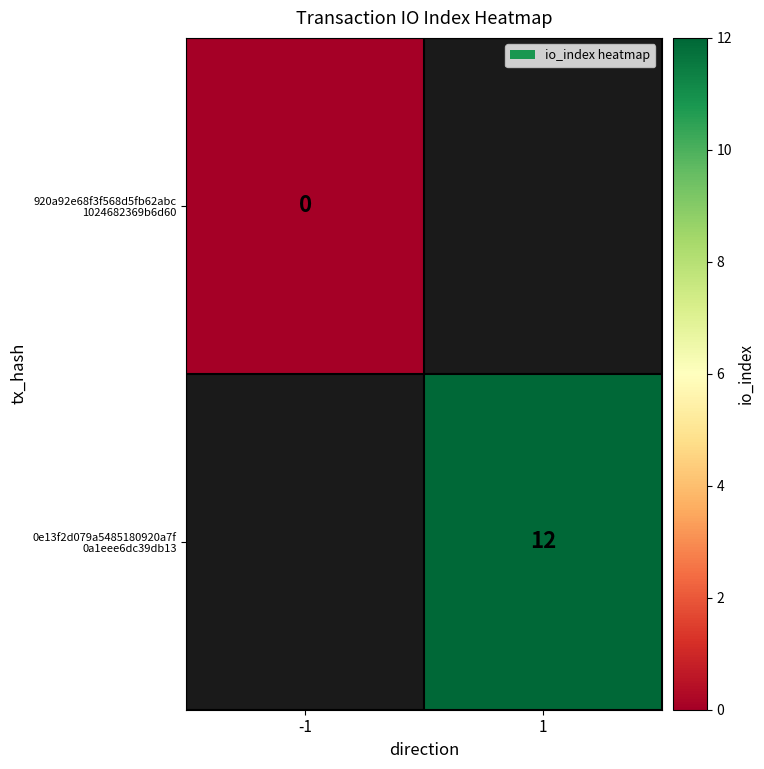

At which label does 920a92e68f3f568d5fb62abc 1024682369b6d60 reach its minimum?

-1